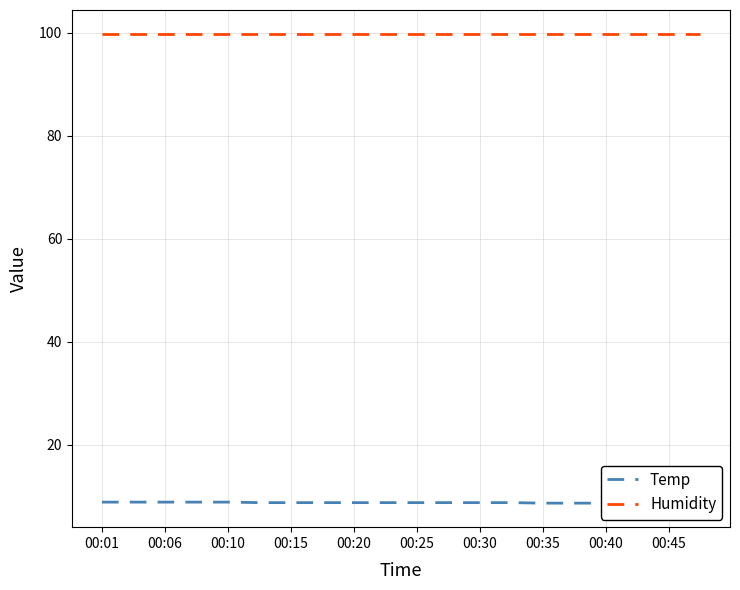

True or false: Temp has more than 1 interior local peaks.

False